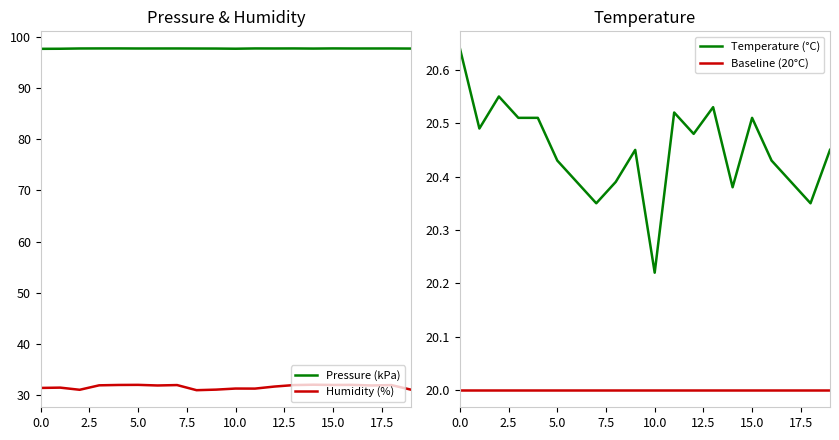

What is the greatest value displayed?

97.7